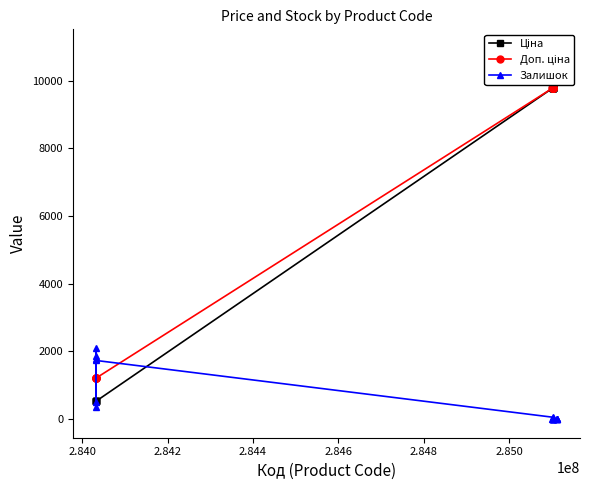

How many times do Ціна and Залишок cross each other?

5